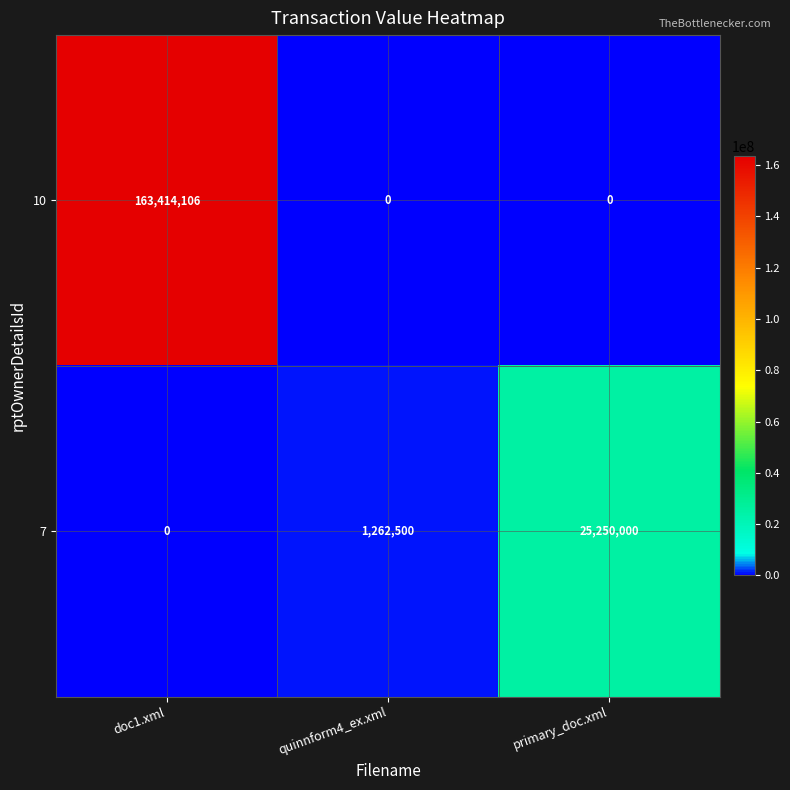

What is the highest value of the 7 series?

25250000